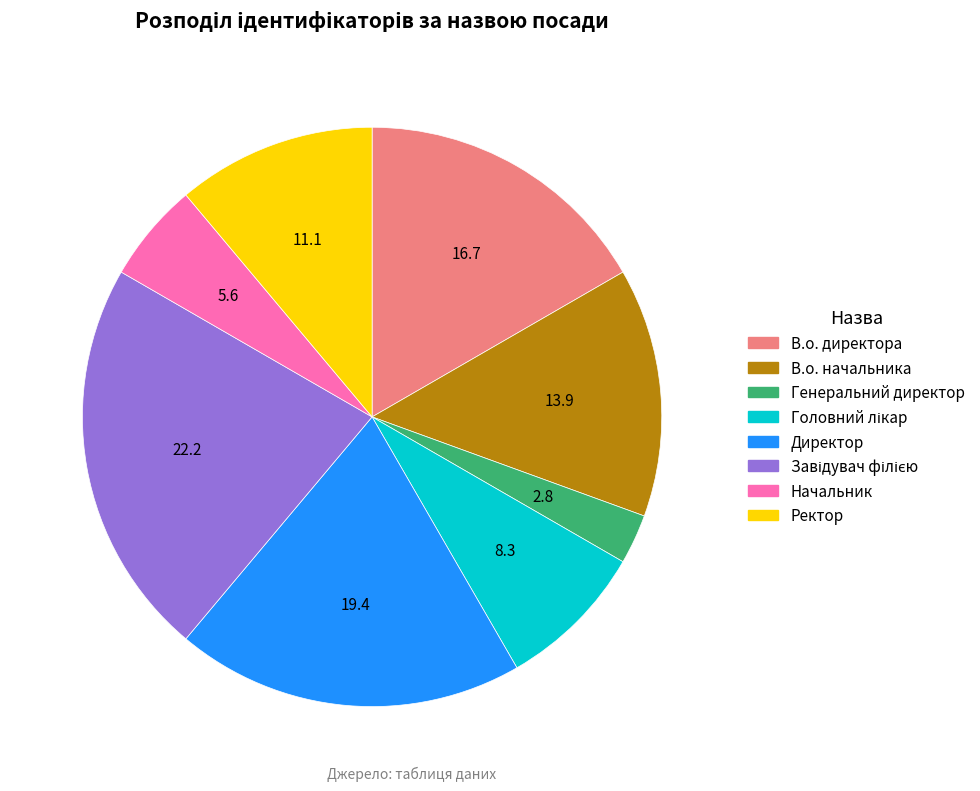

Which category has the smallest portion of the pie?

Генеральний директор